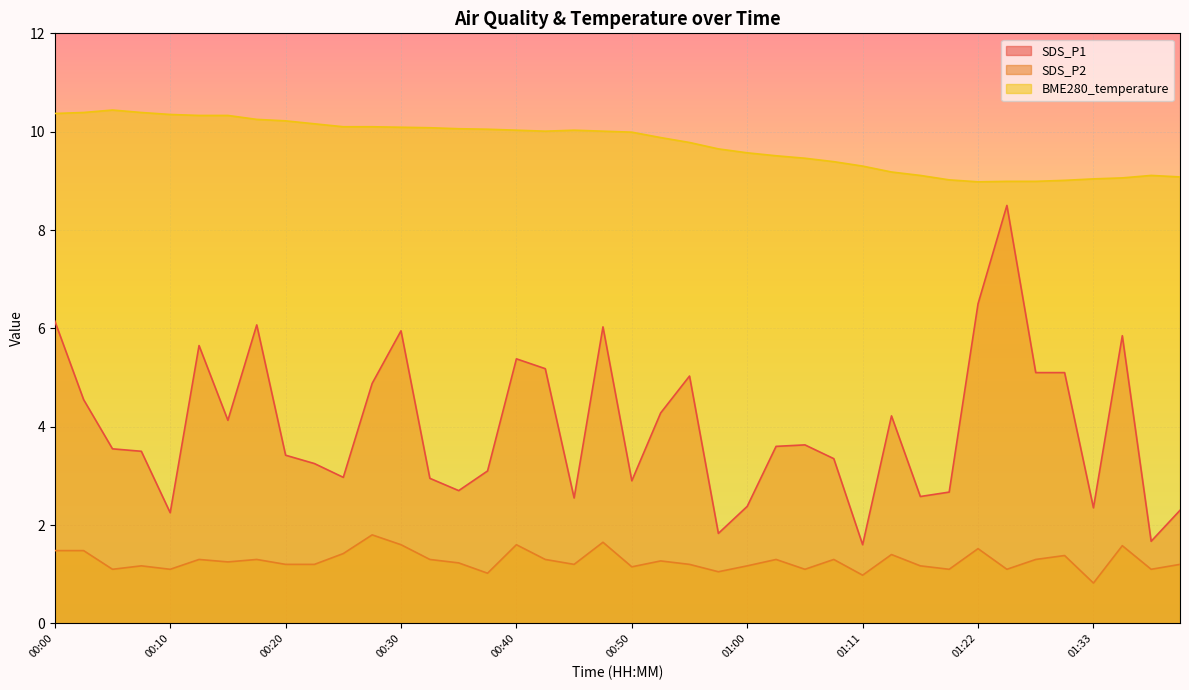

At how many categories does at least one series exceed 4?

40